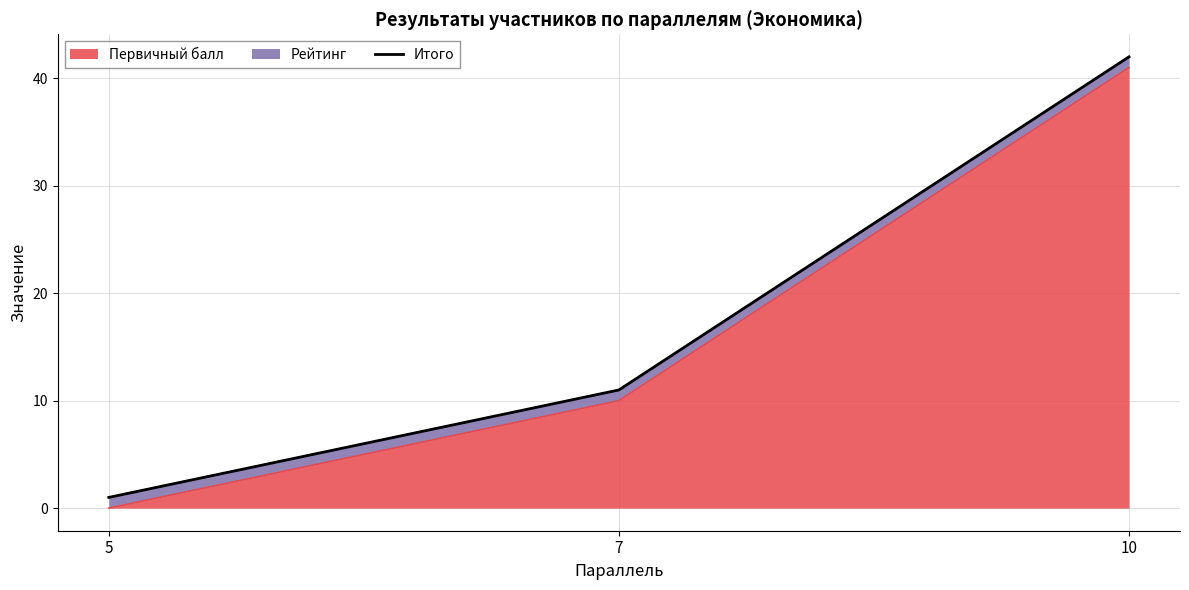

Approximately how many times larger is the value at 10 compared to 5?

42.0